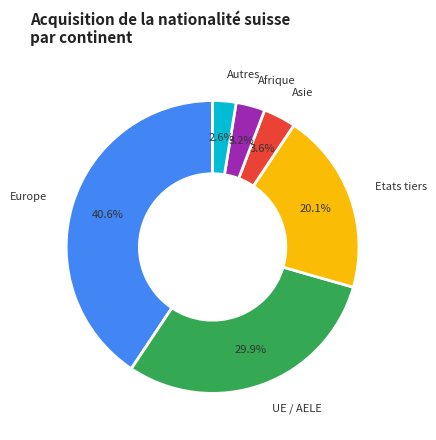

Which has a higher value, Europe or UE / AELE?

Europe